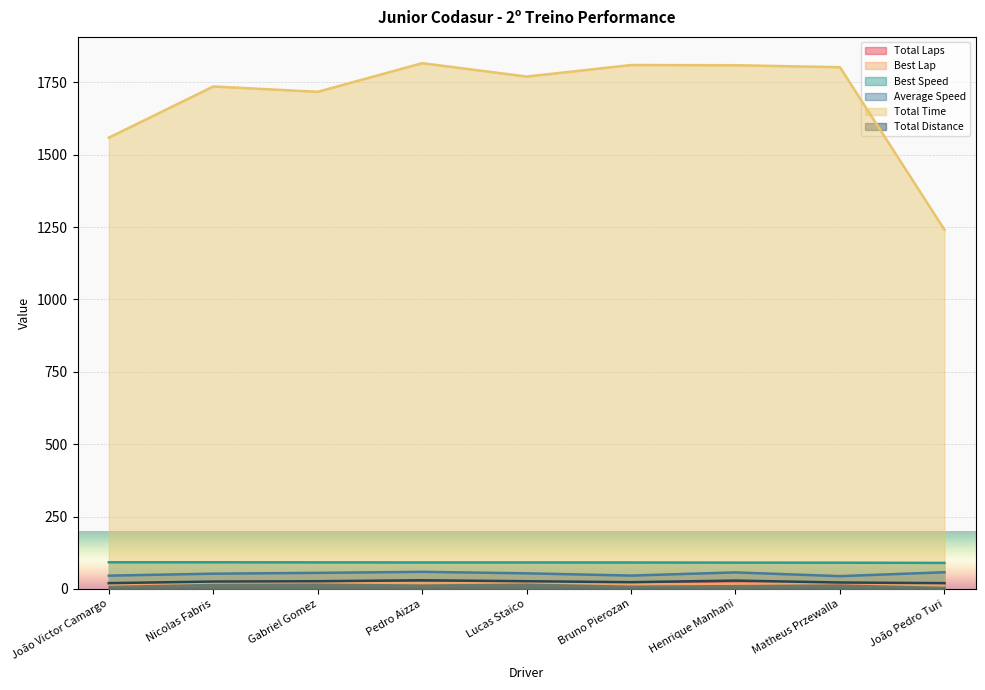

What is the sum of the Best Speed values at Matheus Przewalla and Lucas Staico?

181.8